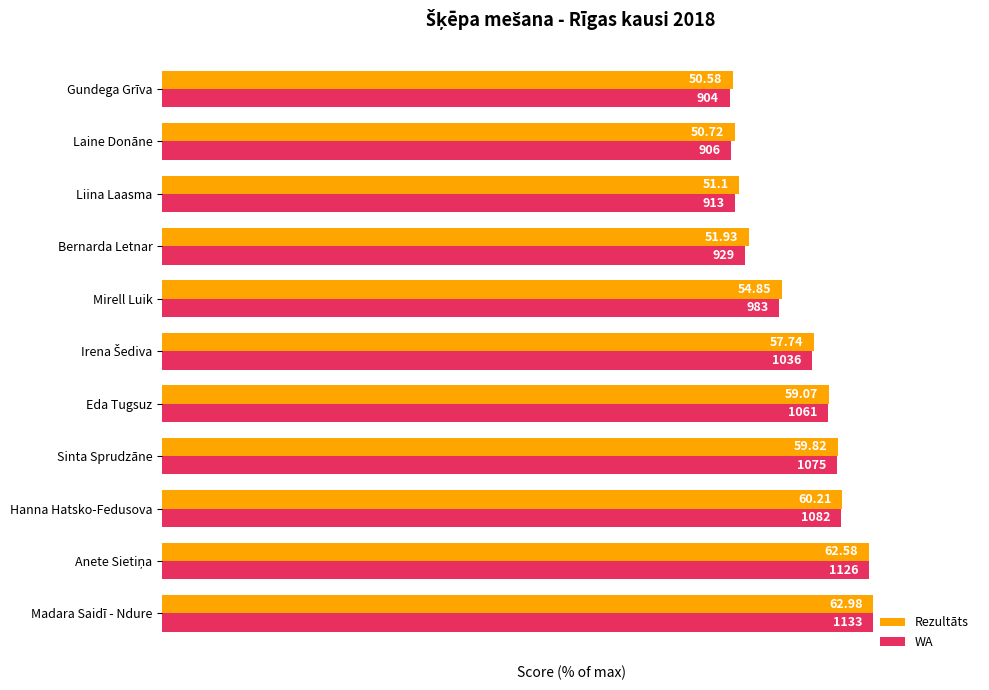

Reading left to right, extract all data points from this chart.

Rezultāts: 0=100.0	1=99.4	2=95.6	3=95.0	4=93.8	5=91.7	6=87.1	7=82.5	8=81.1	9=80.5	10=80.3
WA: 0=100.0	1=99.4	2=95.5	3=94.9	4=93.6	5=91.4	6=86.8	7=82.0	8=80.6	9=80.0	10=79.8